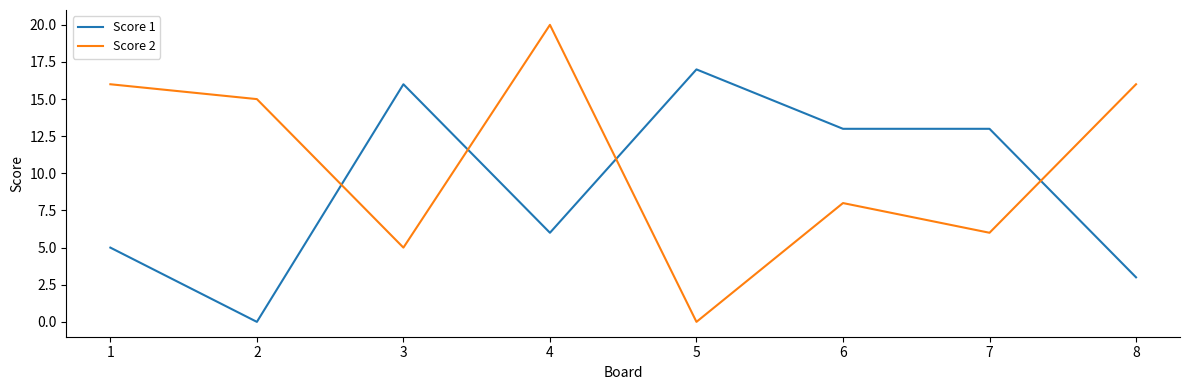

What are all the series names shown in the legend?

Score 1, Score 2